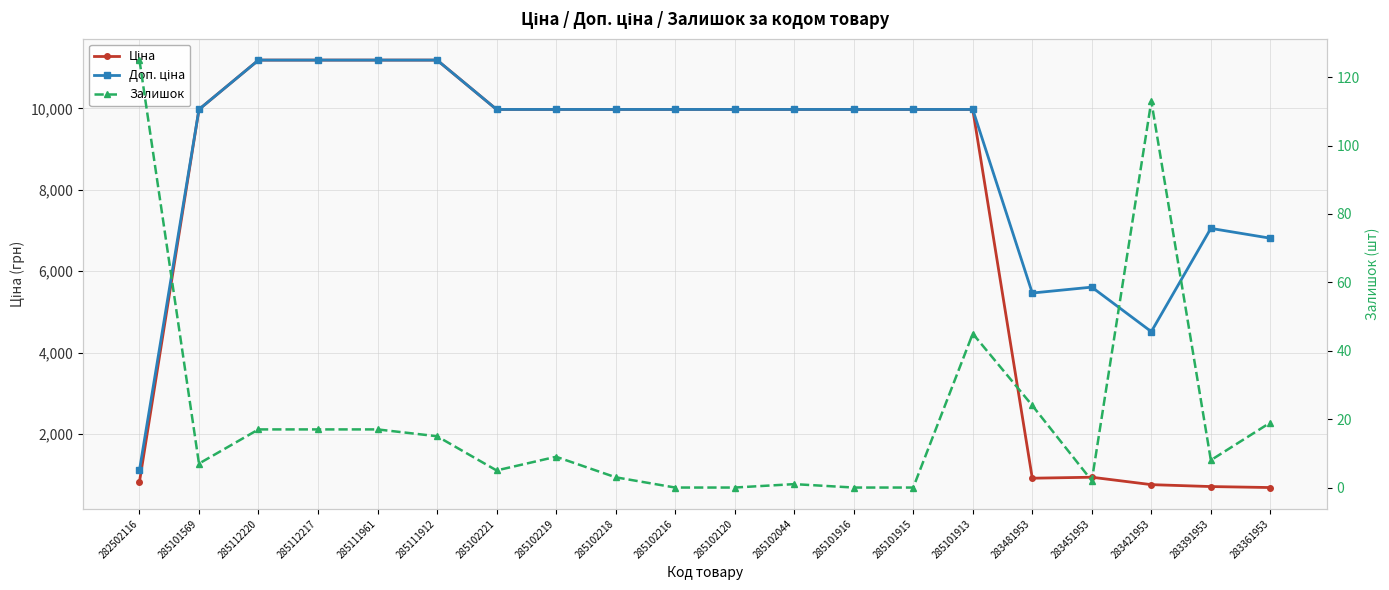

At which label does Ціна reach its peak?

285112220